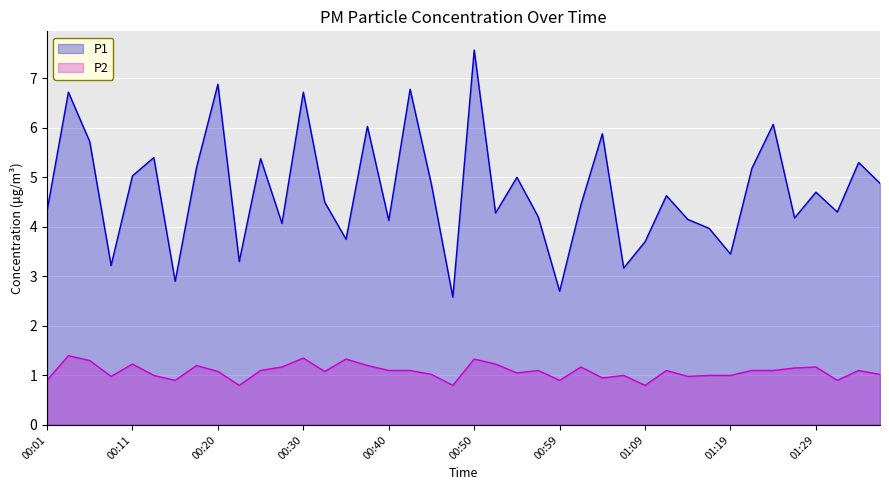

At which category does P1 reach its first local valley?

00:08